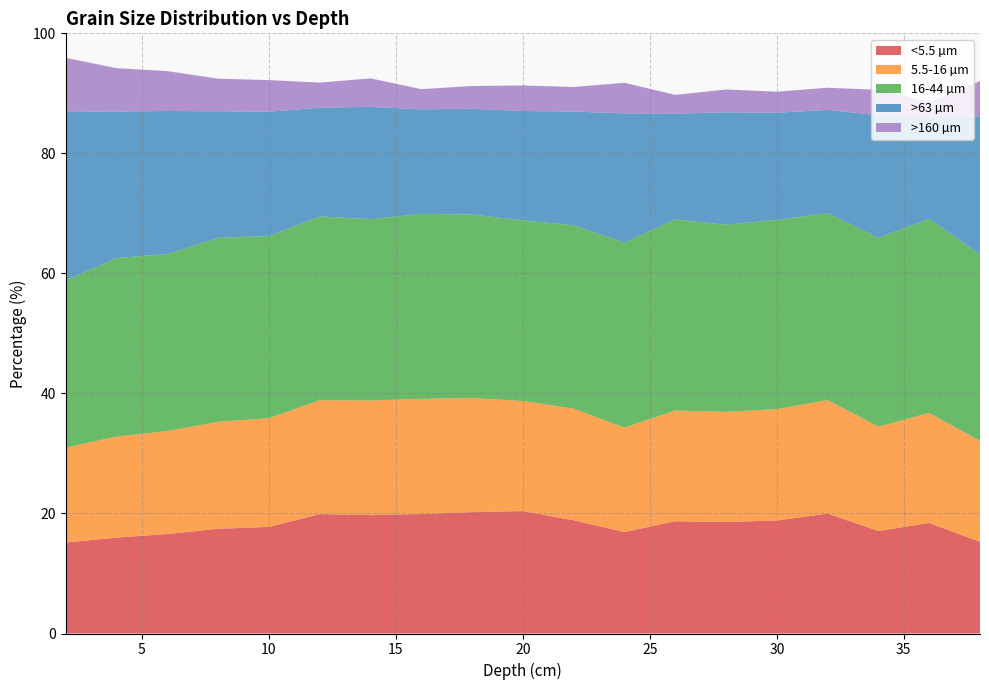

Reading left to right, what are all the values shown in this chart?

<5.5 µm: 2=15.2	4=16.0	6=16.6	8=17.5	10=17.8	12=19.9	14=19.7	16=19.9	18=20.2	20=20.4	22=18.9	24=16.9	26=18.7	28=18.6	30=18.8	32=20.0	34=17.1	36=18.4	38=15.3
5.5-16 µm: 2=15.8	4=16.8	6=17.2	8=17.8	10=18.1	12=19.0	14=19.1	16=19.2	18=19.0	20=18.3	22=18.6	24=17.4	26=18.5	28=18.3	30=18.6	32=18.9	34=17.4	36=18.3	38=16.8
16-44 µm: 2=27.9	4=29.8	6=29.5	8=30.7	10=30.4	12=30.6	14=30.2	16=30.8	18=30.6	20=30.1	22=30.5	24=30.8	26=31.8	28=31.2	30=31.5	32=31.2	34=31.5	36=32.4	38=31.1
>63 µm: 2=28.2	4=24.4	6=23.8	8=21.1	10=20.7	12=18.1	14=18.7	16=17.4	18=17.6	20=18.2	22=19.0	24=21.6	26=17.6	28=18.7	30=17.8	32=17.2	34=20.4	36=16.8	38=23.0
>160 µm: 2=8.9	4=7.2	6=6.6	8=5.4	10=5.3	12=4.2	14=4.8	16=3.4	18=3.8	20=4.3	22=4.1	24=5.1	26=3.1	28=3.8	30=3.5	32=3.7	34=4.2	36=2.6	38=5.9